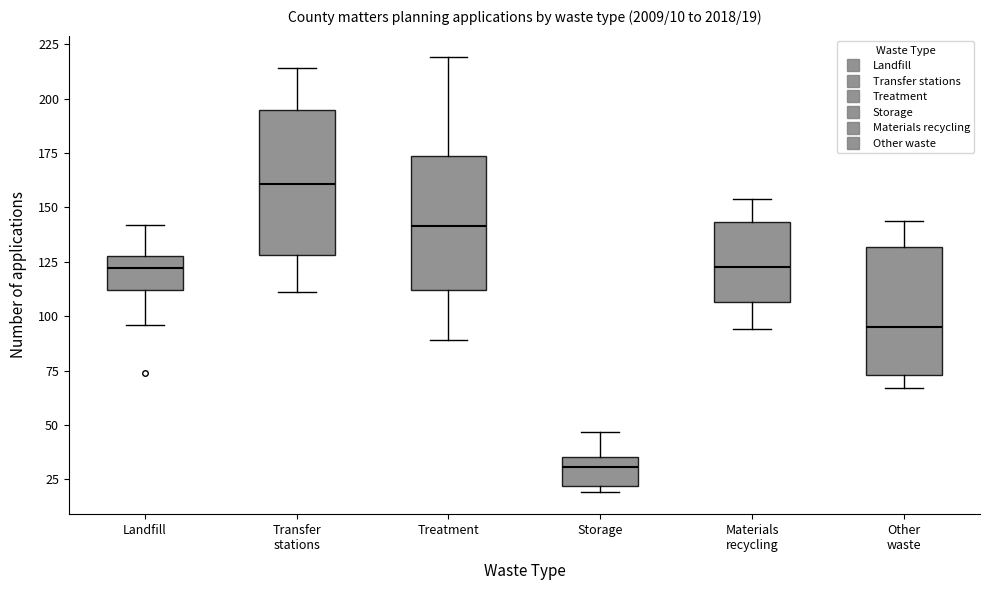

Which box has the highest median line?

Transfer stations